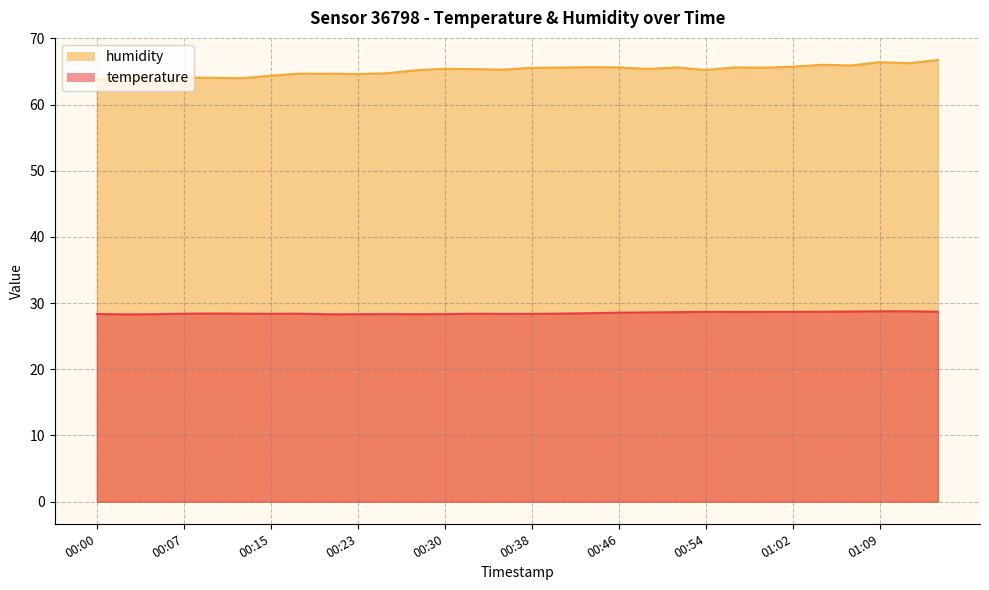

Does the chart have visible grid lines?

Yes